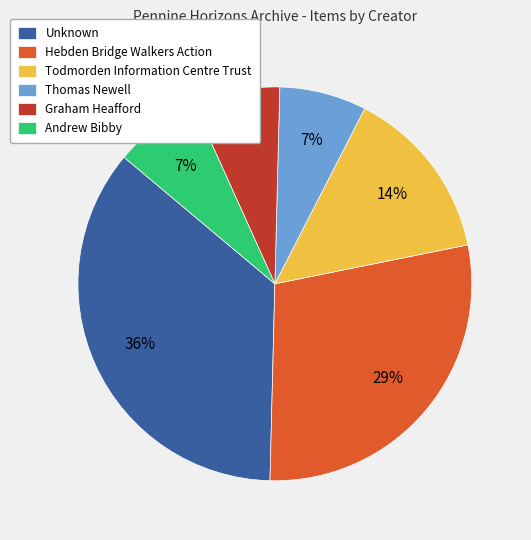

Between Todmorden Information Centre Trust and Thomas Newell, which is larger?

Todmorden Information Centre Trust